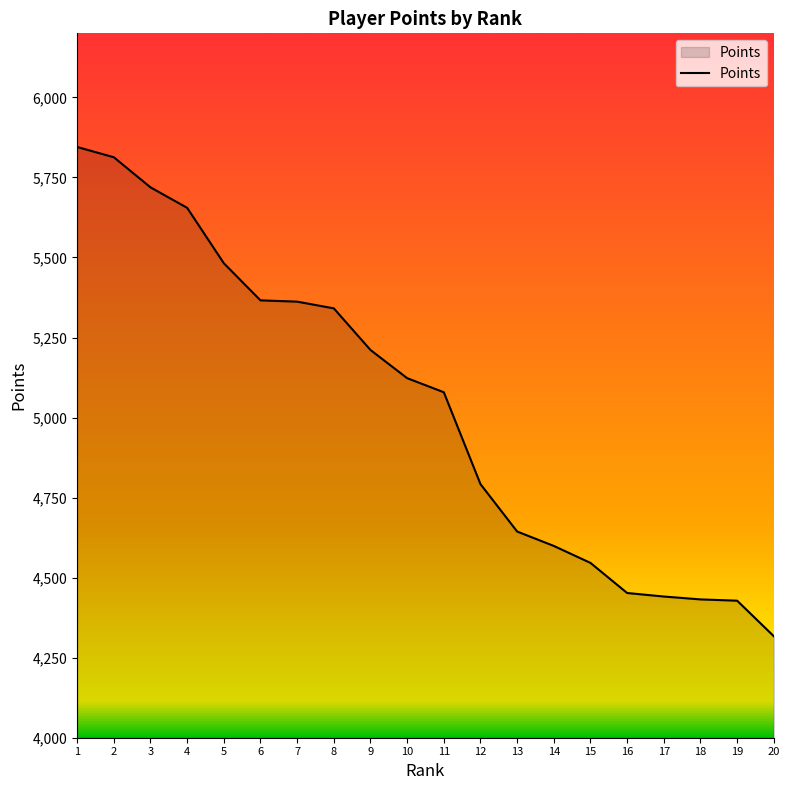

Which category has the highest value across all series?

1